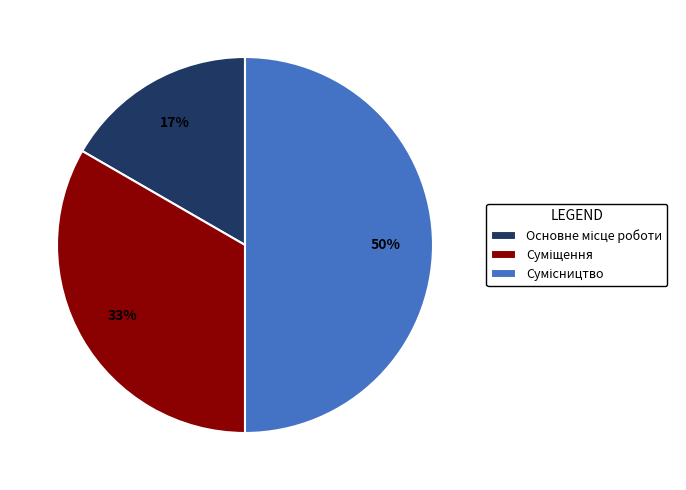

To the nearest percent, what is the average slice percentage?

33%